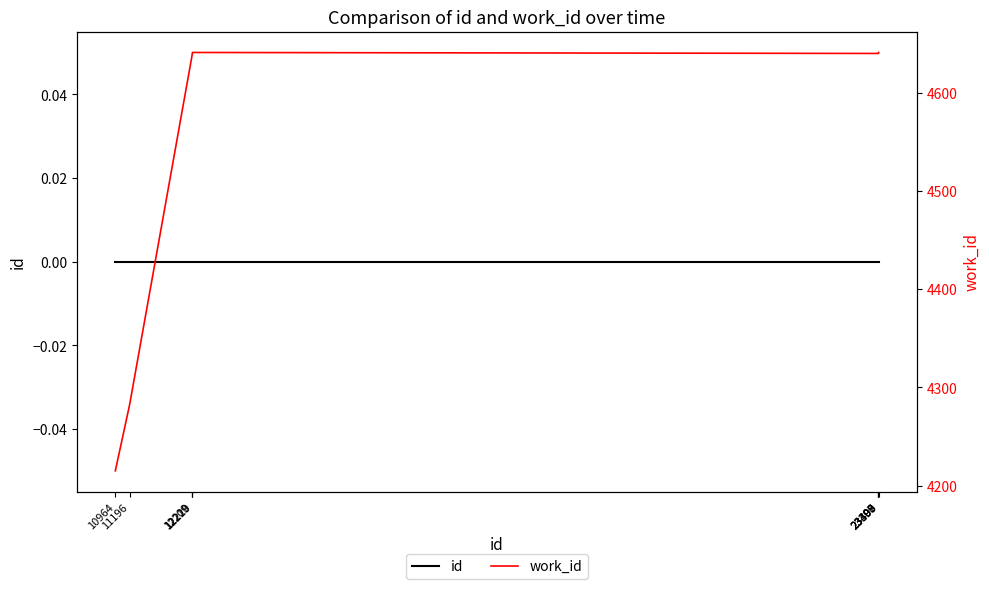

True or false: work_id has a value of 4640 at 23398.

True